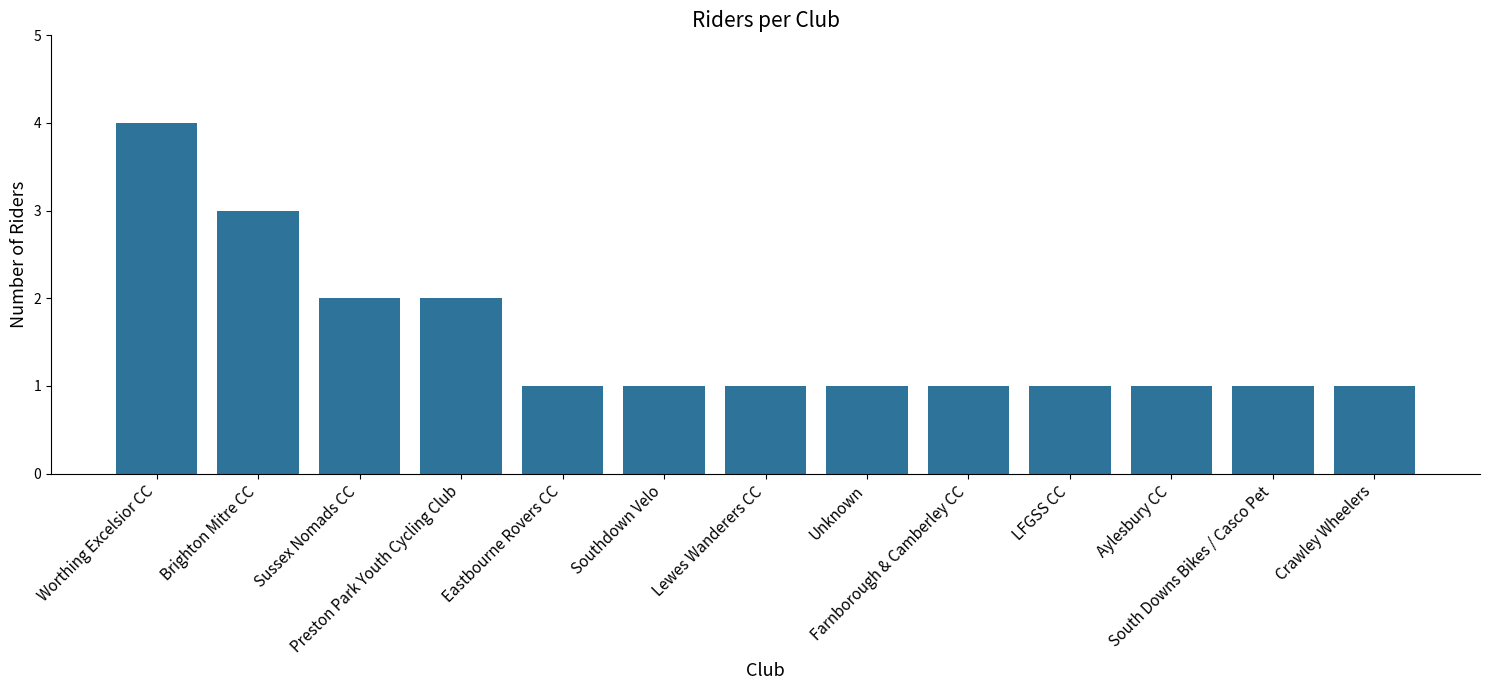

True or false: the data shows 1 at Aylesbury CC.

True